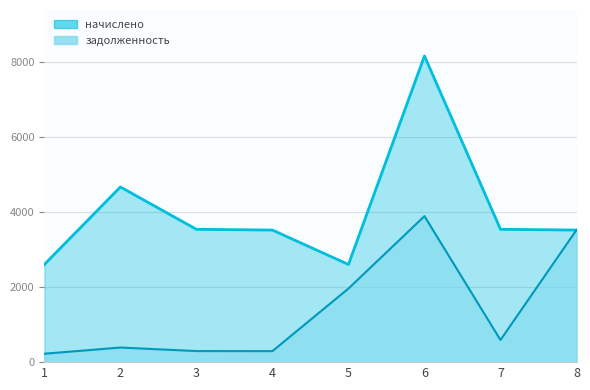

Which category has the lowest value in the задолженность series?

1